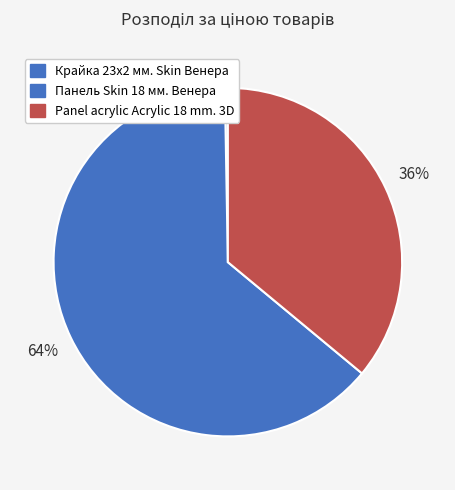

Which slice is the smallest?

Крайка 23x2 мм. Skin Венера